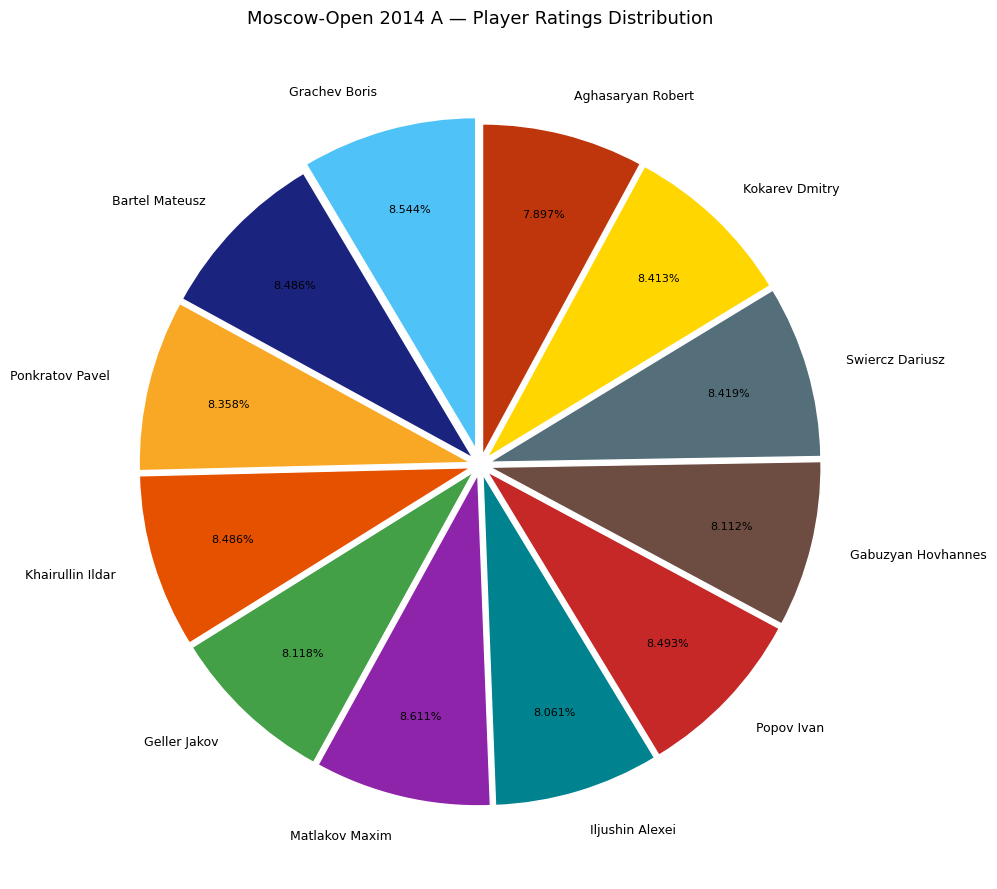

How many slices are in this pie chart?

12